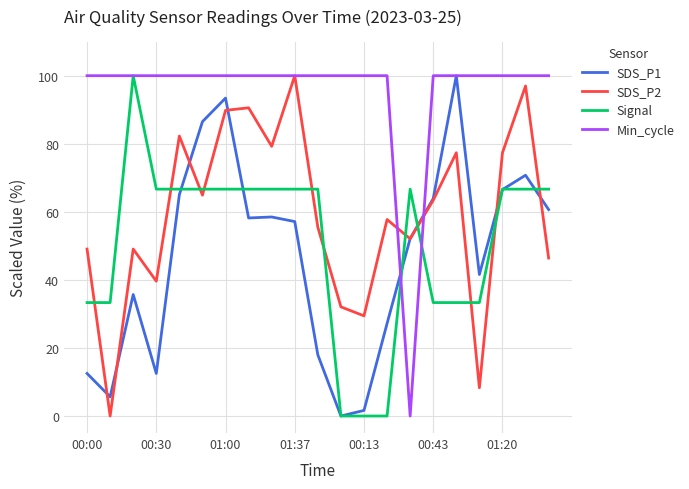

What are all the series names shown in the legend?

SDS_P1, SDS_P2, Signal, Min_cycle